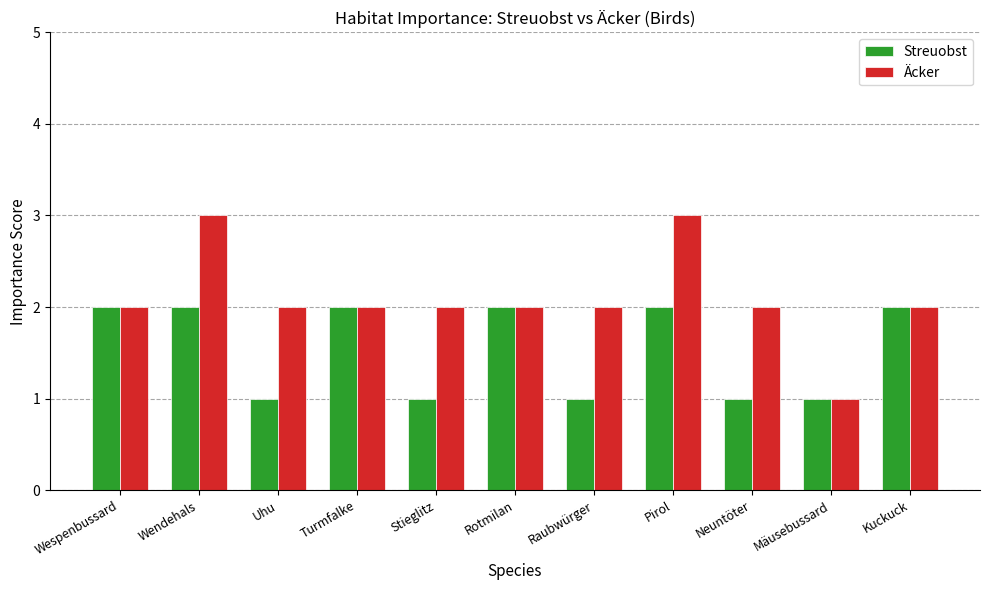

Rank the series by their average value, from lowest to highest.

Streuobst, Äcker